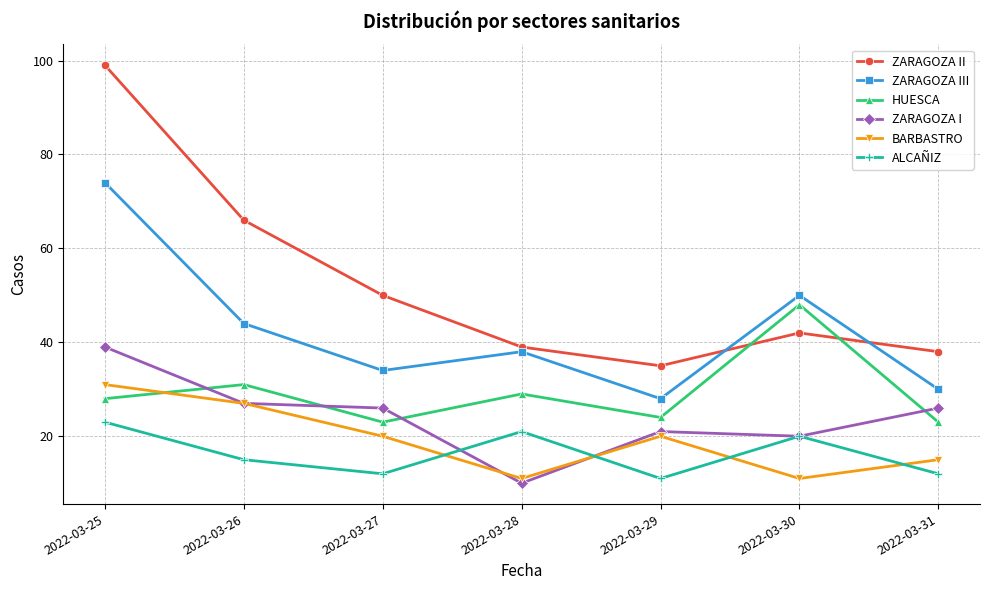

Count the number of categories in the chart.

7